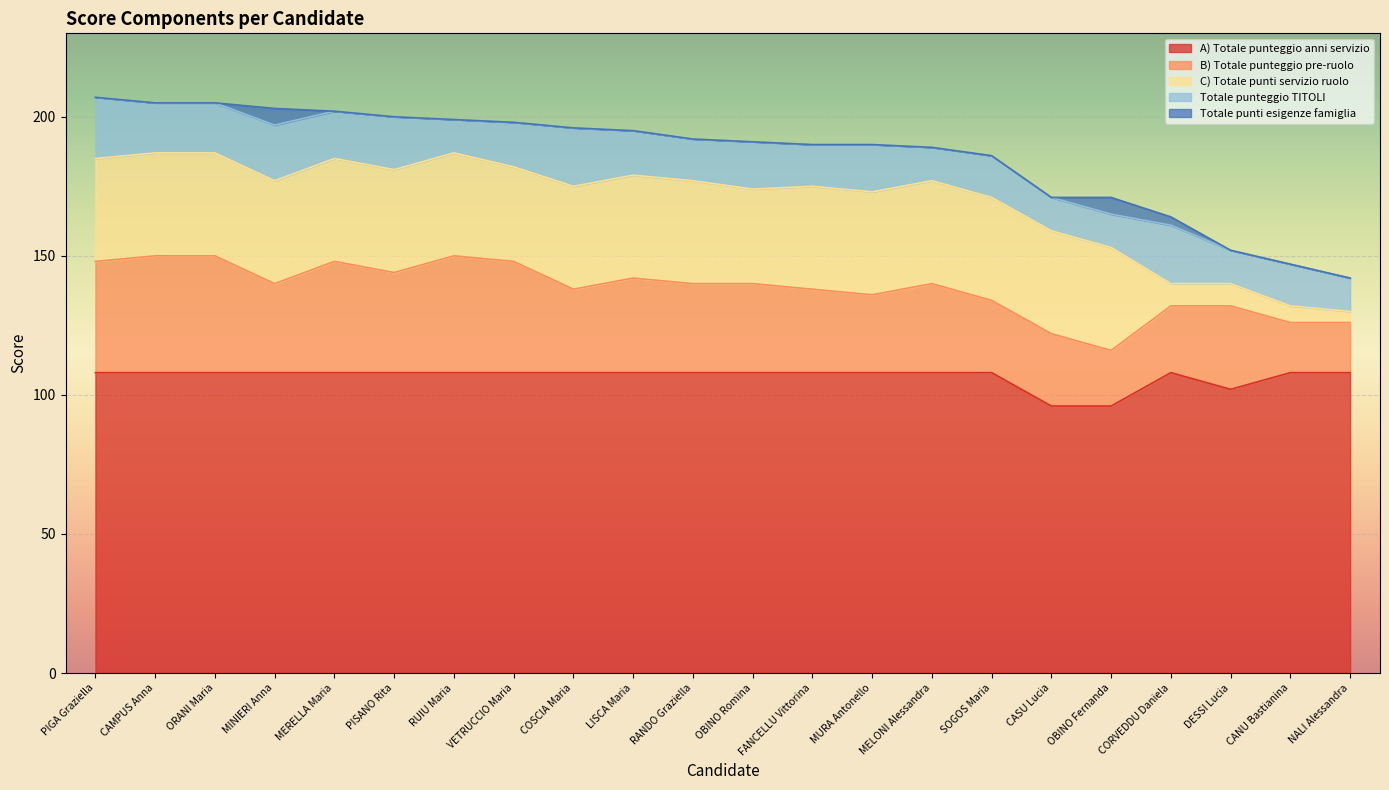

What is the average value of the C) Totale punti servizio ruolo series?

31